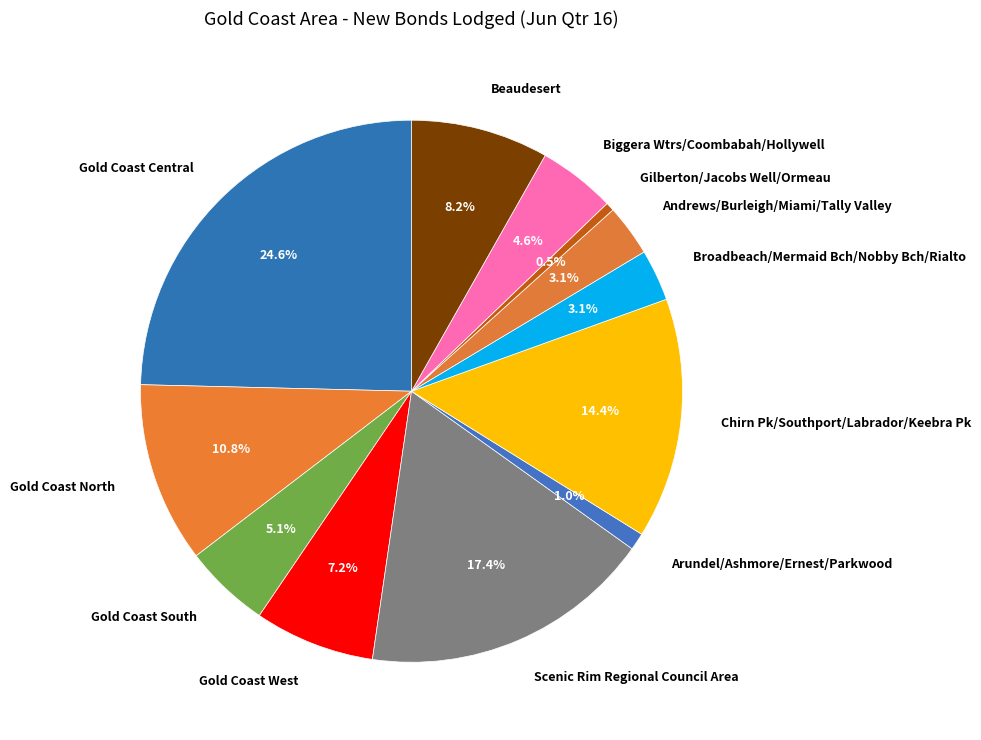

Combined, what portion of the pie is Gold Coast West and Arundel/Ashmore/Ernest/Parkwood?

8.2%